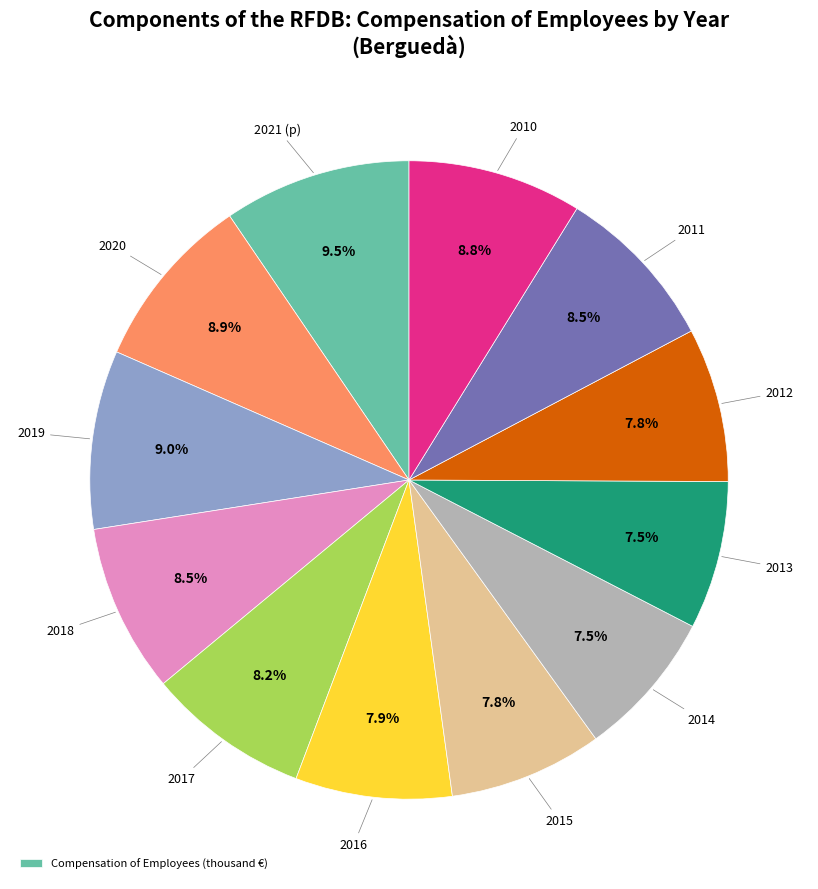

Is there any slice that represents more than half of the pie?

No